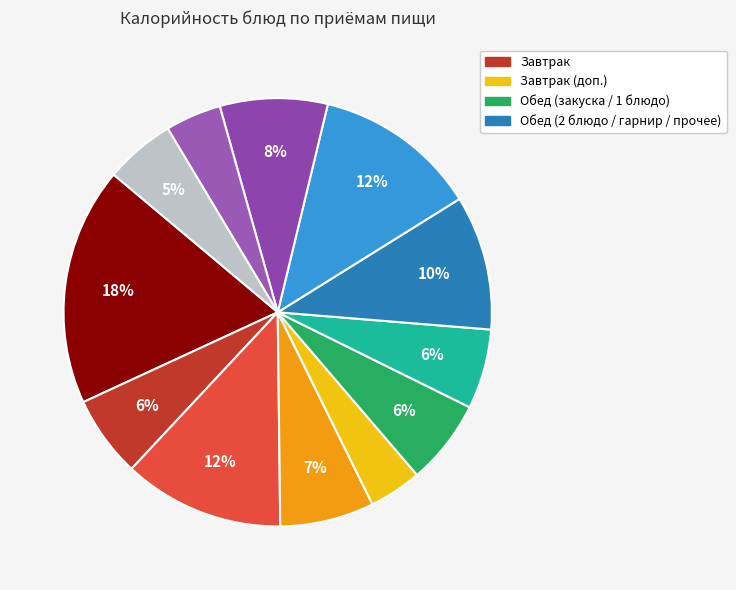

Count the number of slices in the pie.

12